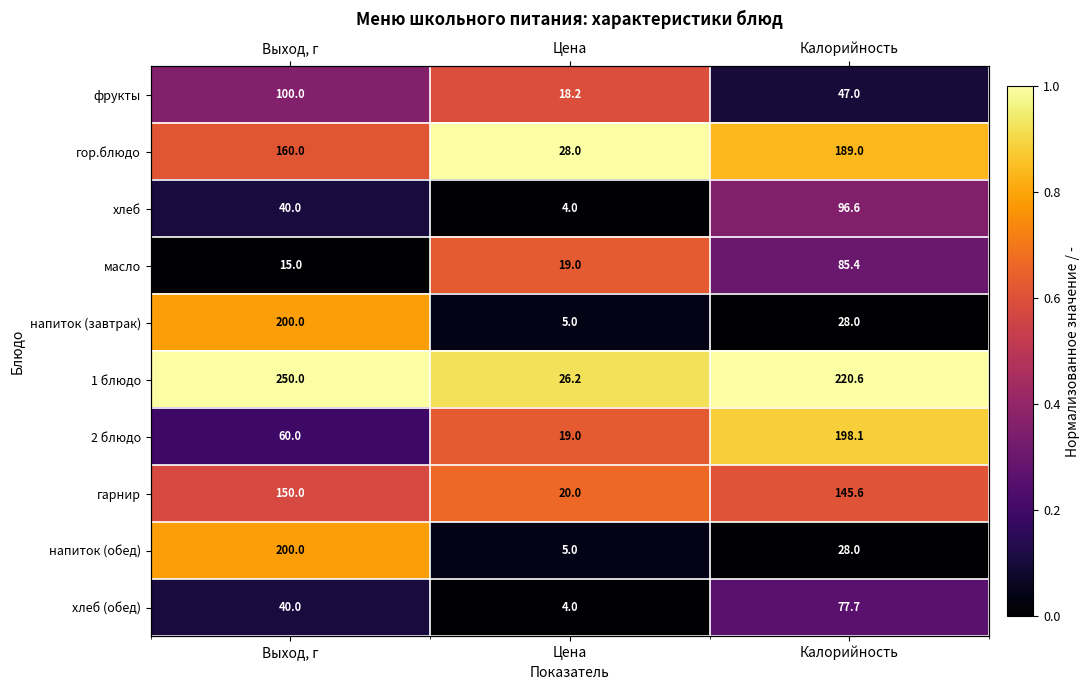

At which category is the sum across all series the highest?

Выход, г